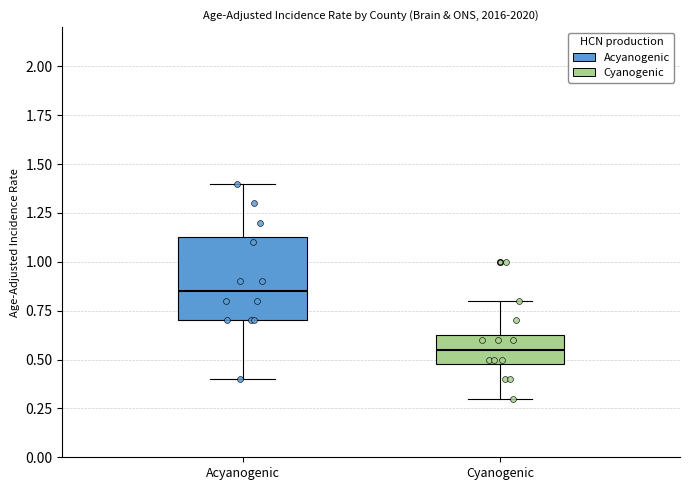

Reading left to right, transcribe this box plot: for each box, give where its median line is, the range the box spans, and where its two whiskers end, as read against the y-axis. The values are not printed on the chart, so give them approximately, as read against the axis.

Acyanogenic: median 0.85, box 0.70 to 1.15, whiskers 0.40 to 1.40
Cyanogenic: median 0.55, box 0.50 to 0.65, whiskers 0.30 to 0.80